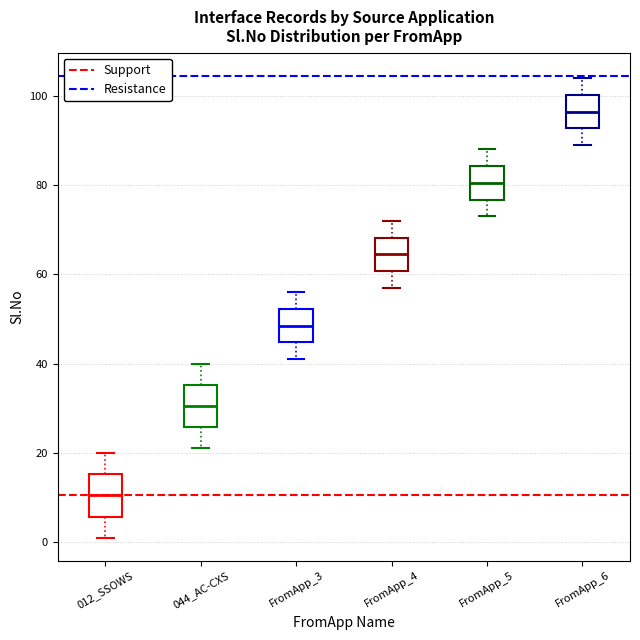

Reading left to right, transcribe this box plot: for each box, give where its median line is, the range the box spans, and where its two whiskers end, as read against the y-axis. The values are not printed on the chart, so give them approximately, as read against the axis.

012_SSOWS: median 10, box 6 to 16, whiskers 2 to 20
044_AC-CXS: median 30, box 26 to 36, whiskers 22 to 40
FromApp_3: median 48, box 44 to 52, whiskers 42 to 56
FromApp_4: median 64, box 60 to 68, whiskers 58 to 72
FromApp_5: median 80, box 76 to 84, whiskers 74 to 88
FromApp_6: median 96, box 92 to 100, whiskers 90 to 104